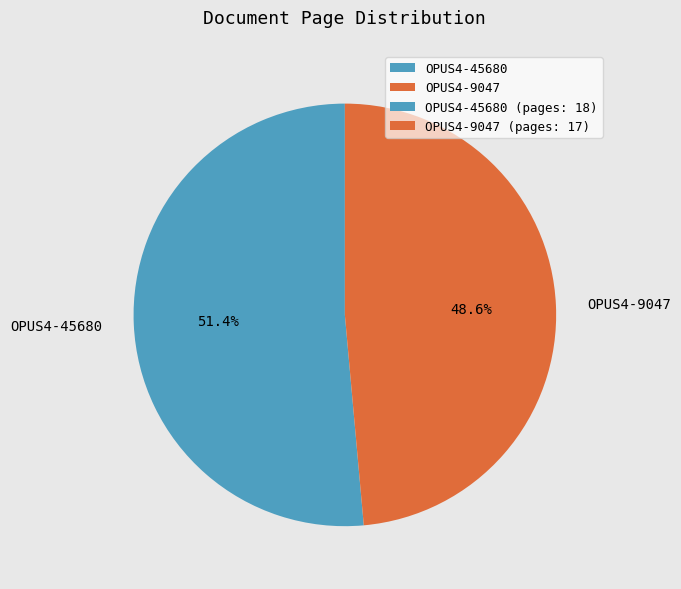

To the nearest percent, what portion does OPUS4-9047 represent?

49%